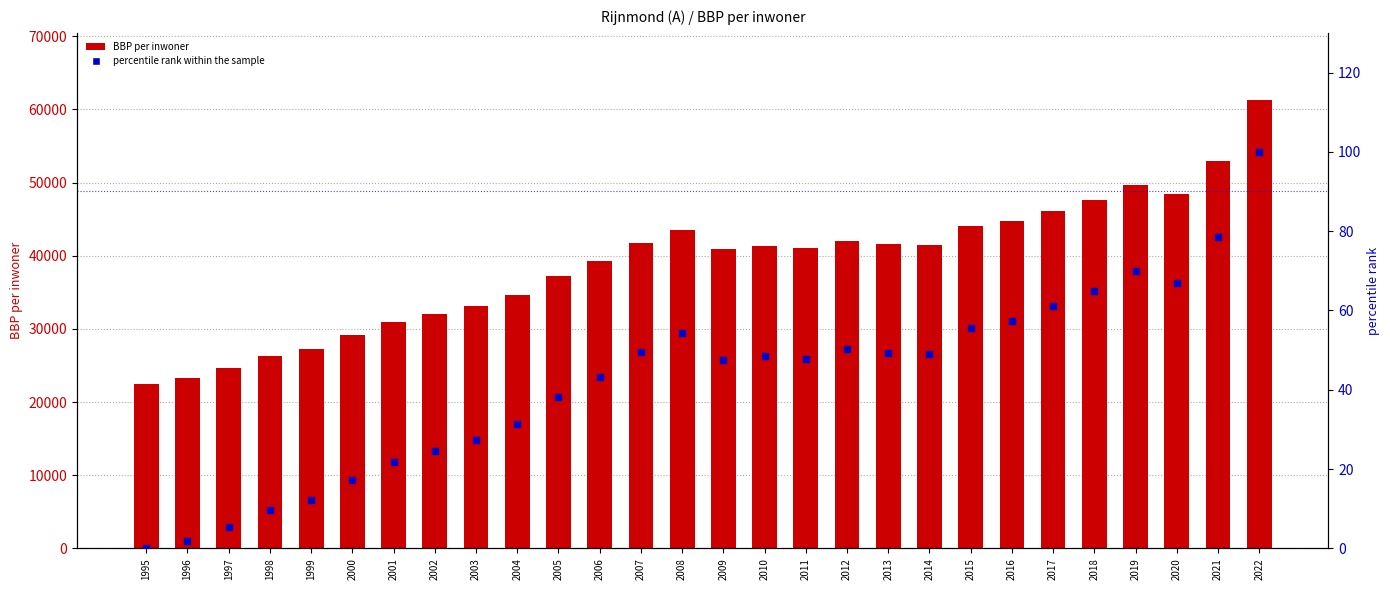

At how many categories does at least one series exceed 53855?

1